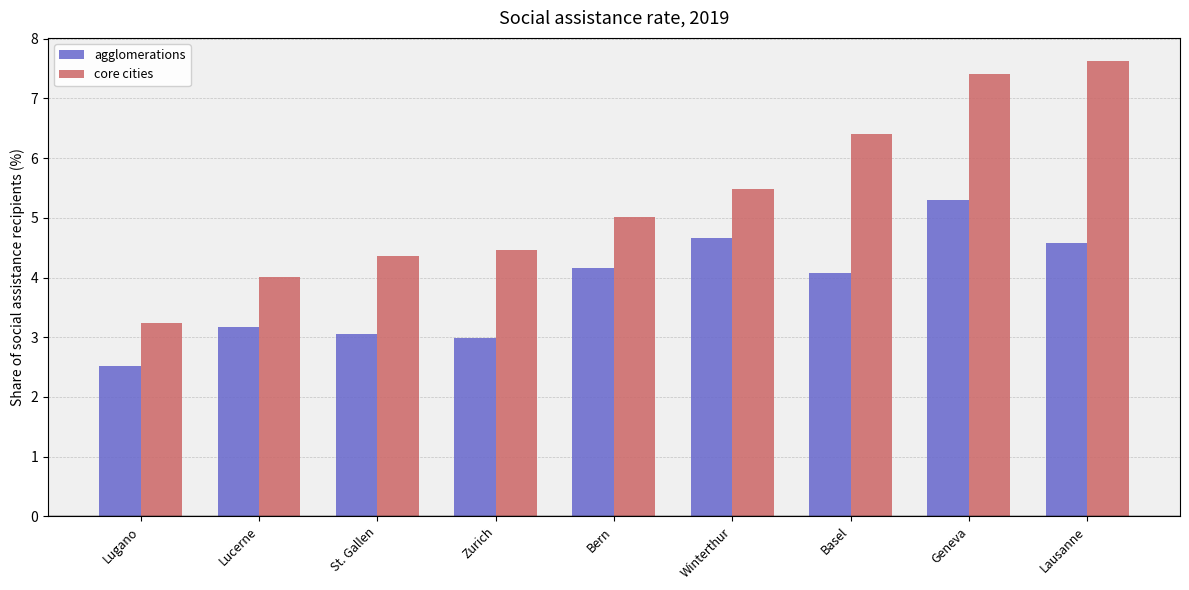

Are the bars horizontal?

No